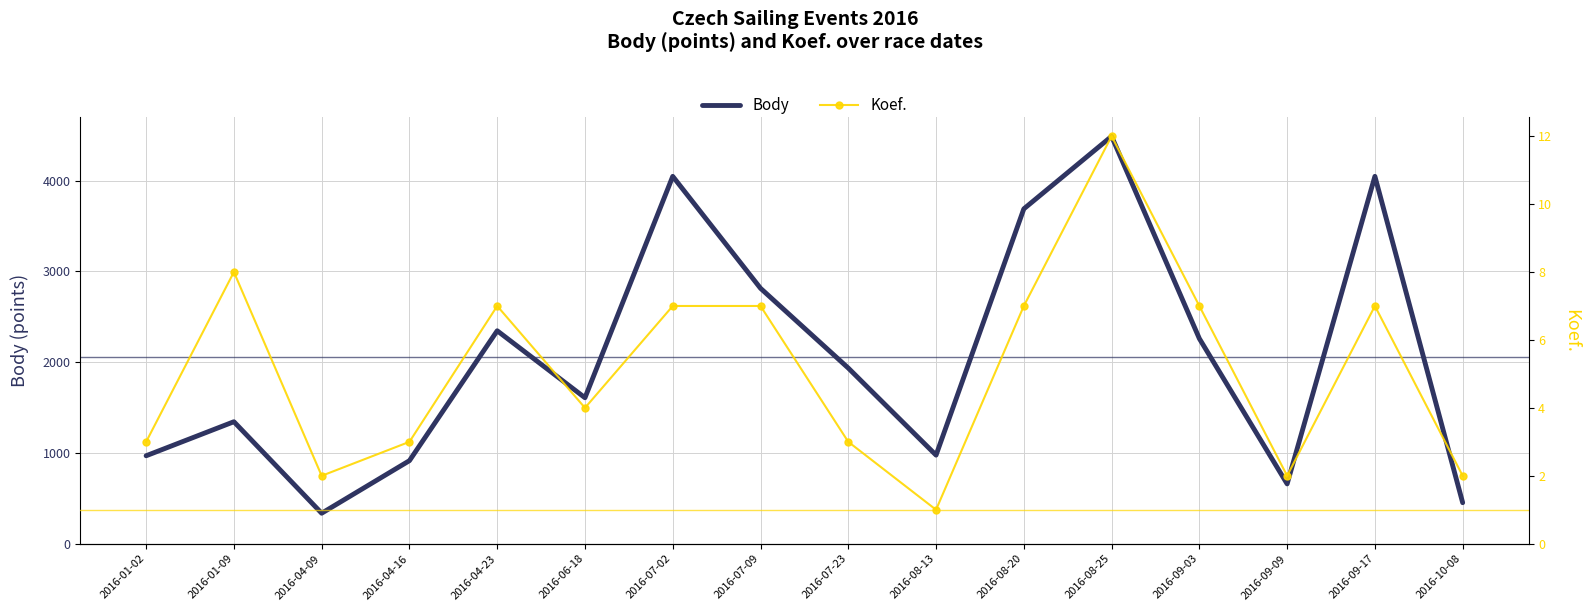

True or false: Body has more than 0 points higher than both neighbors.

True